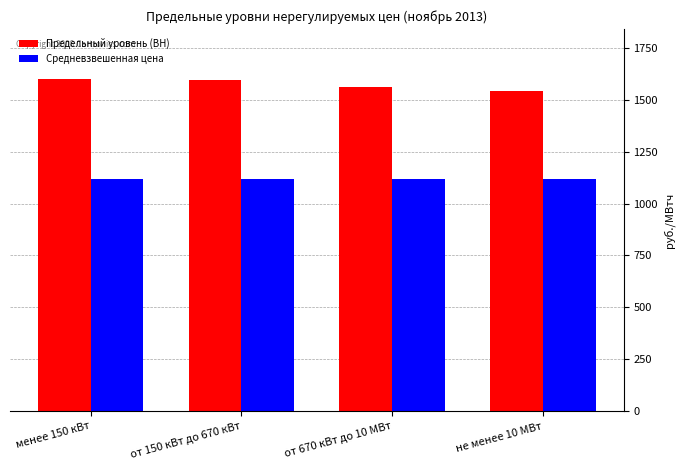

What is the spread (max minus min) of values at от 150 кВт до 670 кВт?

475.6